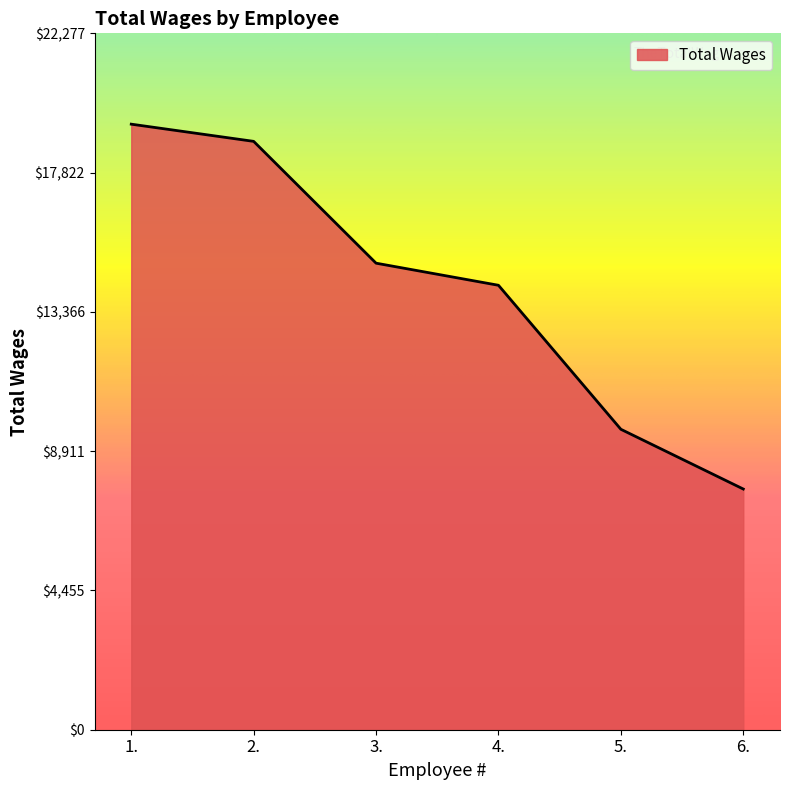

True or false: the data shows 28644 at 1..

False